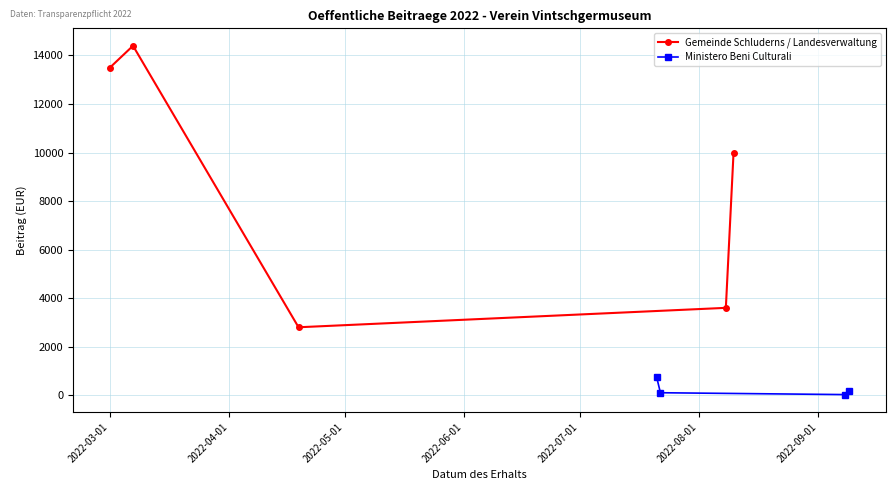

What is the lowest value of the Gemeinde Schluderns / Landesverwaltung series?

2800